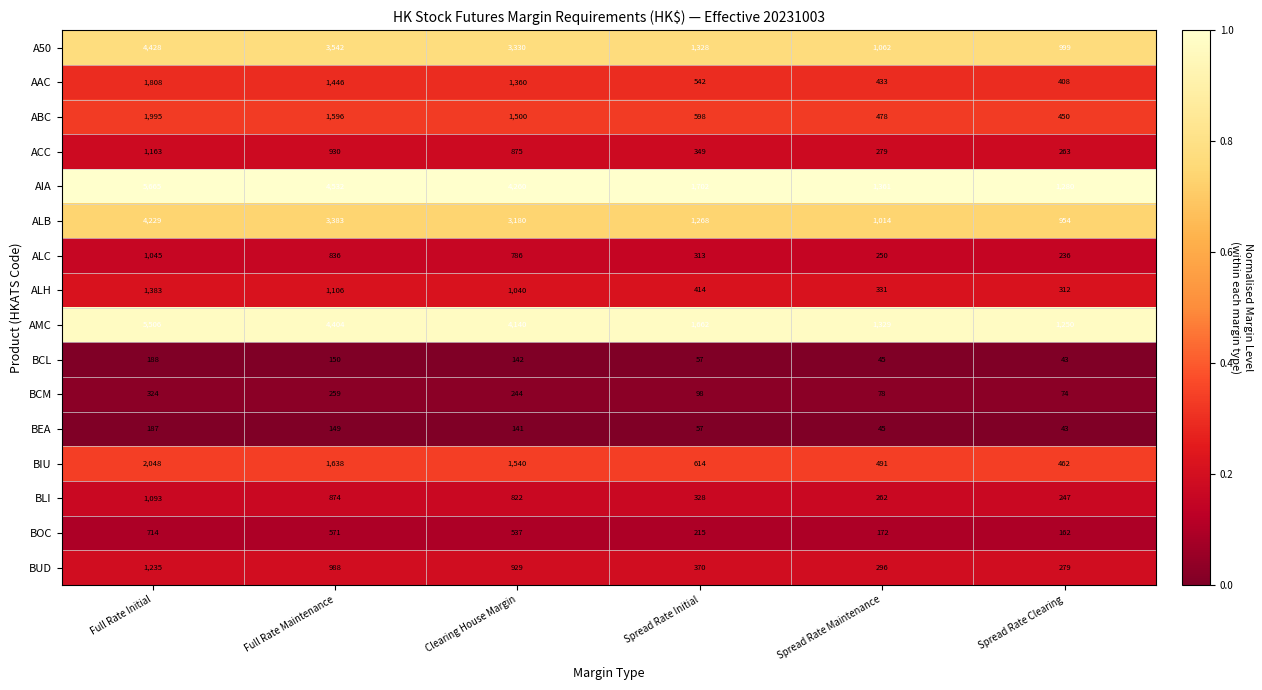

Which category has the lowest value across all series?

Spread Rate Clearing